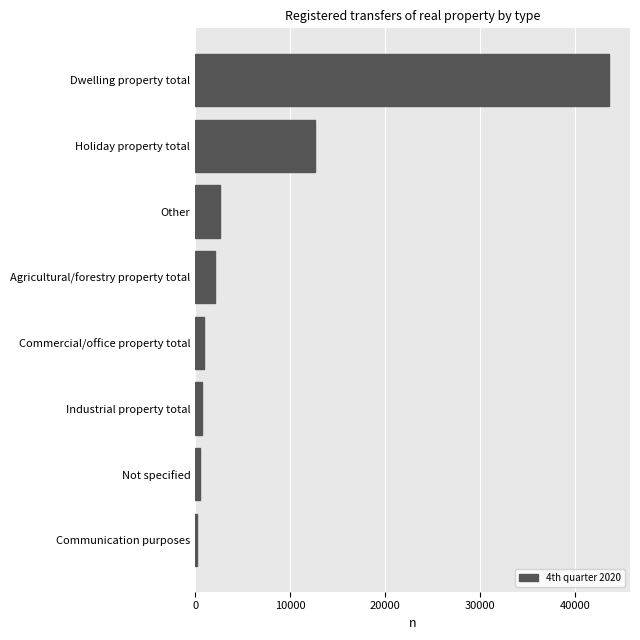

Are the bars horizontal?

Yes